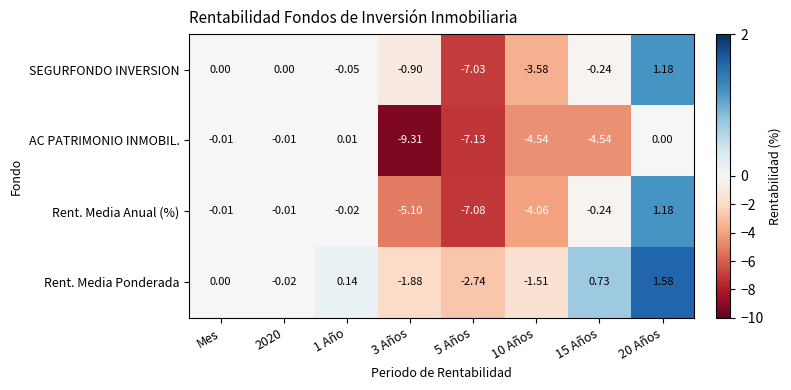

Which series has the widest spread of values?

AC PATRIMONIO INMOBIL.